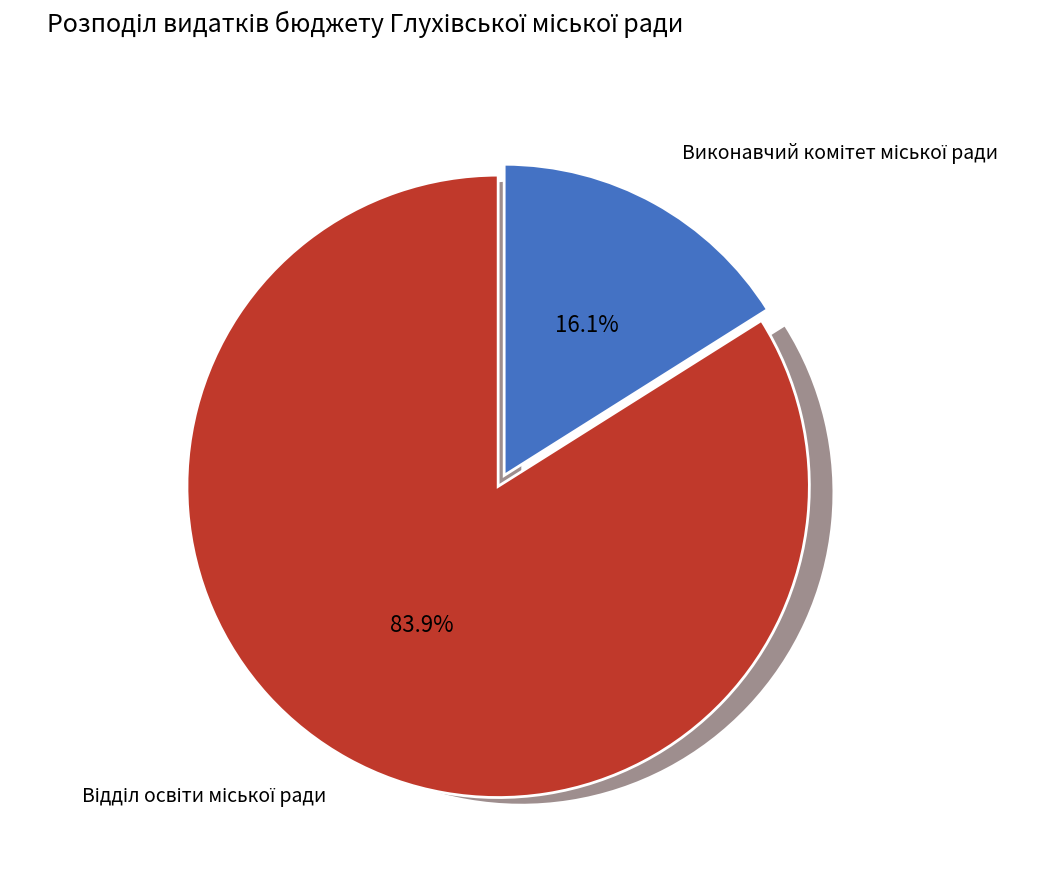

What is the change in value from Виконавчий комітет міської ради to Відділ освіти міської ради?

+151088729